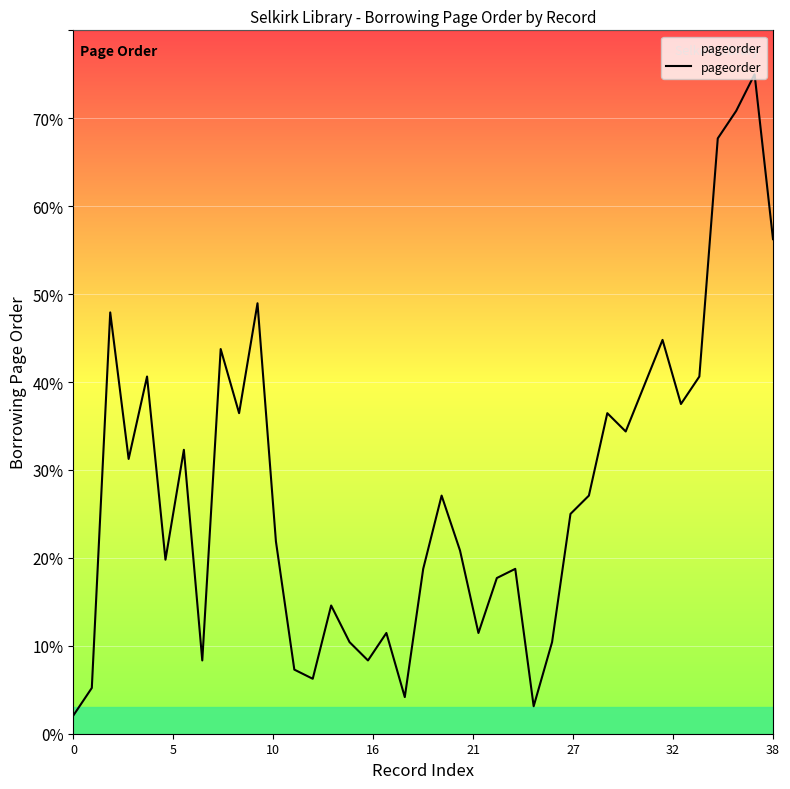

What is the sum of all values?

1084.4